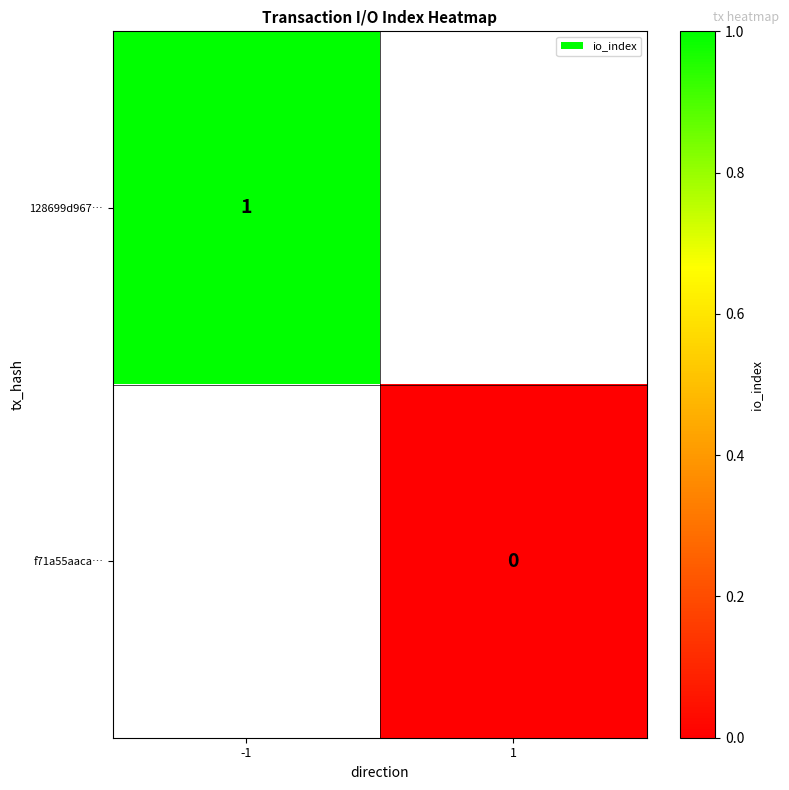

The value of 128699d967… at -1 is 1. True or false?

True